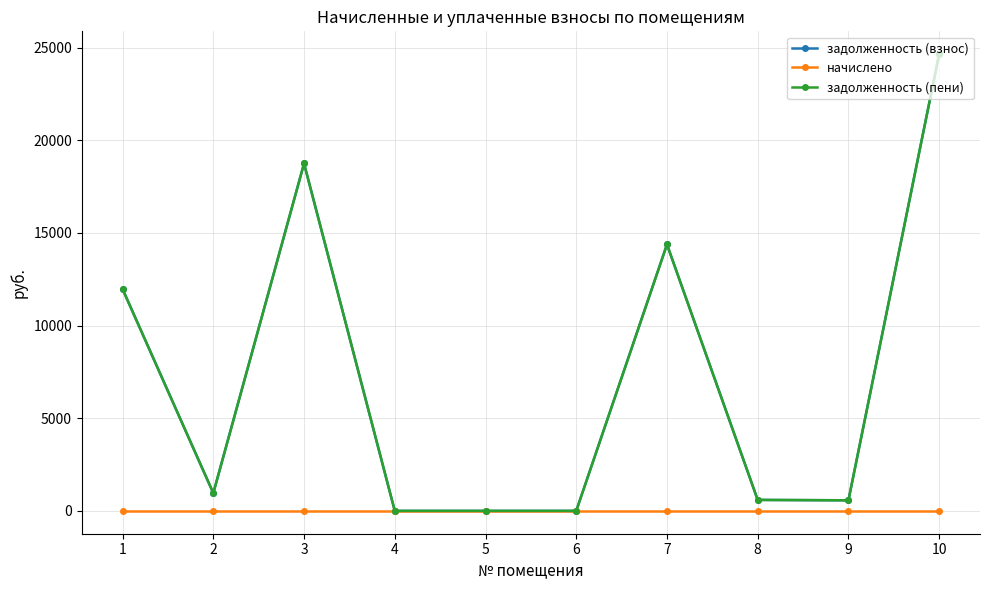

True or false: задолженность (пени) and задолженность (взнос) intersect in this chart.

False